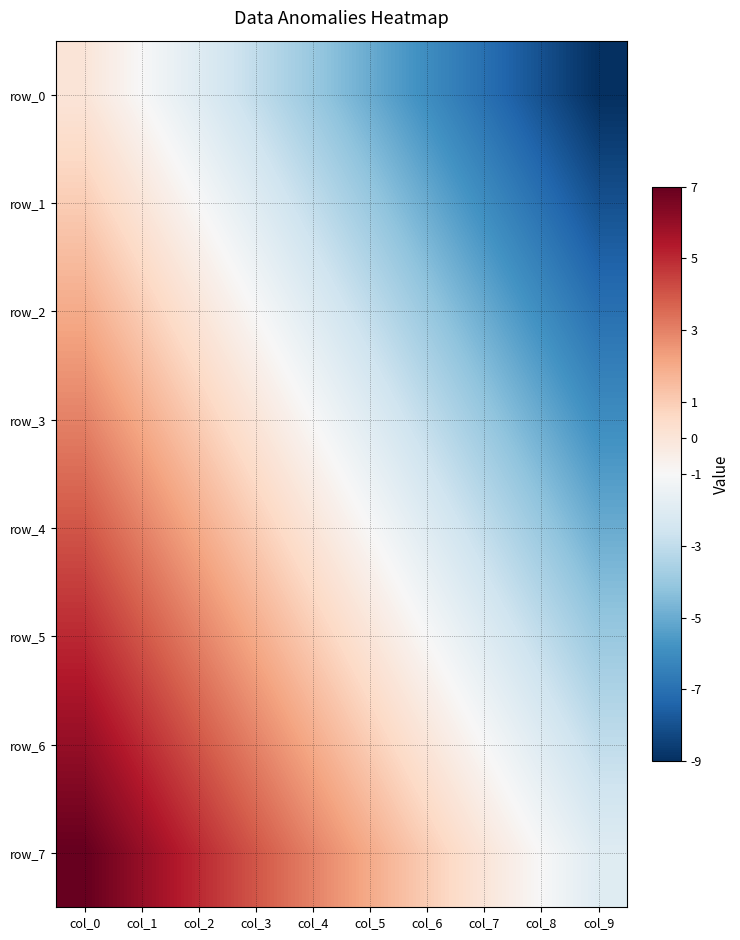

What is the average value of the row_1 series?

-4